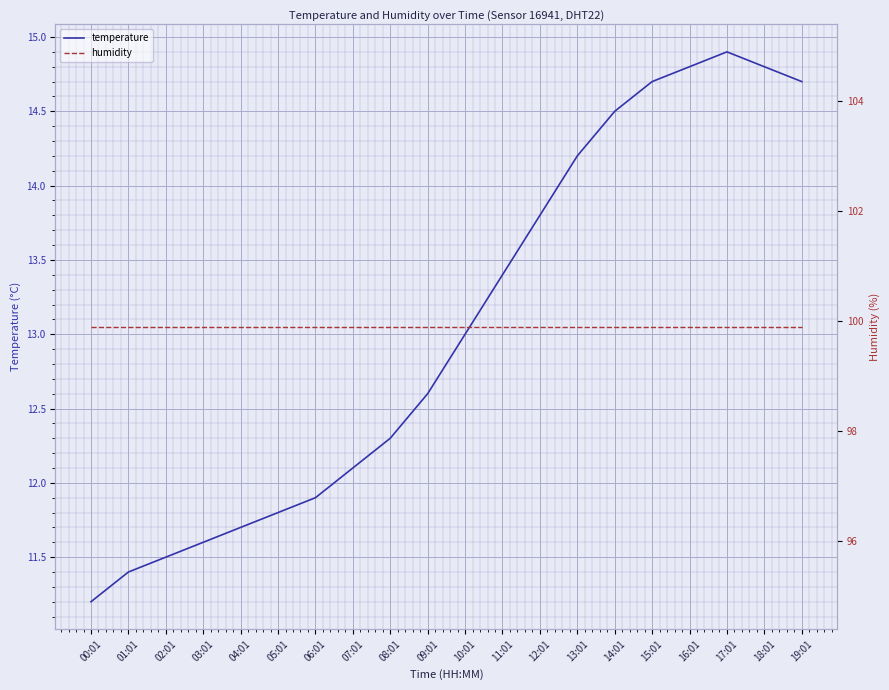

Reading right to left, transcribe all the data shown in this chart.

temperature: 19:01=14.7	18:01=14.8	17:01=14.9	16:01=14.8	15:01=14.7	14:01=14.5	13:01=14.2	12:01=13.8	11:01=13.4	10:01=13.0	09:01=12.6	08:01=12.3	07:01=12.1	06:01=11.9	05:01=11.8	04:01=11.7	03:01=11.6	02:01=11.5	01:01=11.4	00:01=11.2
humidity: 19:01=99.9	18:01=99.9	17:01=99.9	16:01=99.9	15:01=99.9	14:01=99.9	13:01=99.9	12:01=99.9	11:01=99.9	10:01=99.9	09:01=99.9	08:01=99.9	07:01=99.9	06:01=99.9	05:01=99.9	04:01=99.9	03:01=99.9	02:01=99.9	01:01=99.9	00:01=99.9